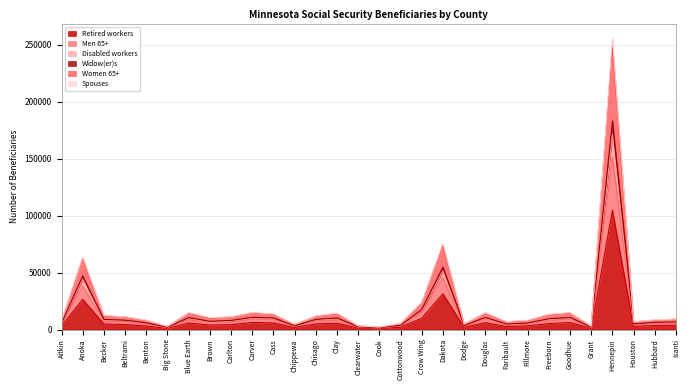

At which category is the sum across all series the highest?

Hennepin